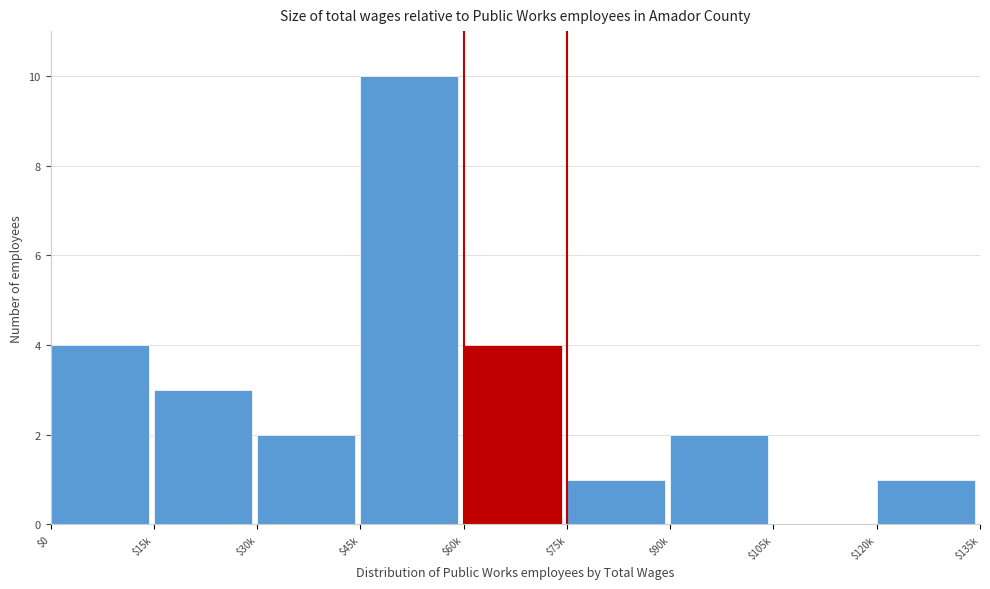

What is the greatest value displayed?

10